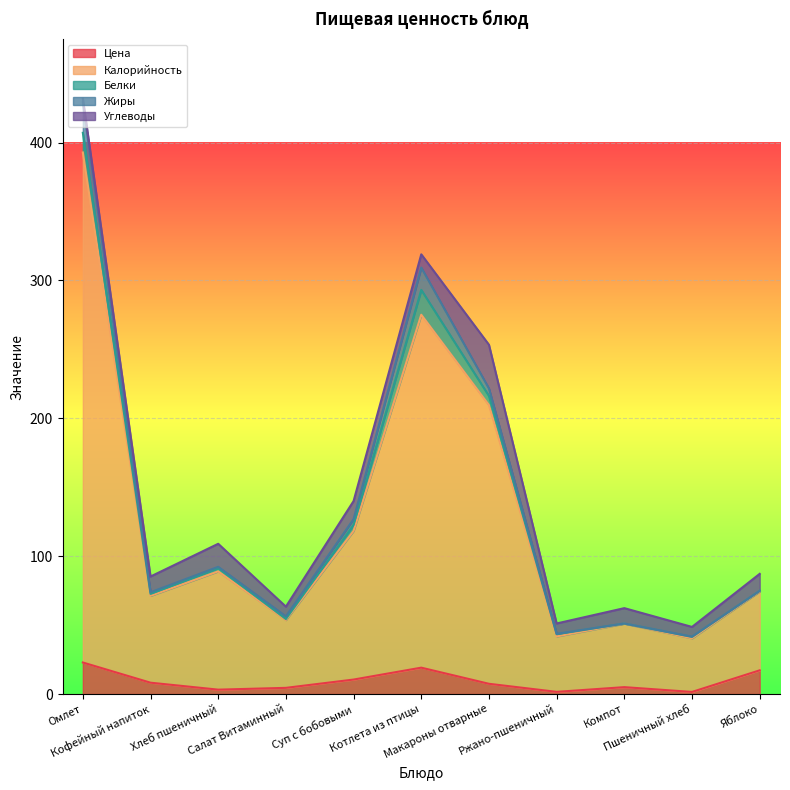

Is the value of Жиры at Омлет greater than the value of Белки at Кофейный напиток?

Yes